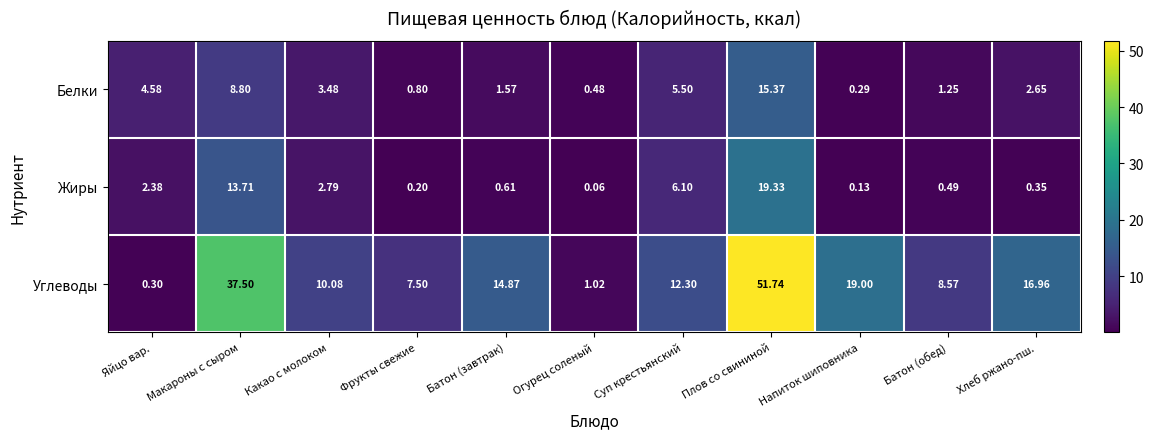

Which label corresponds to the smallest value in the chart?

Огурец соленый